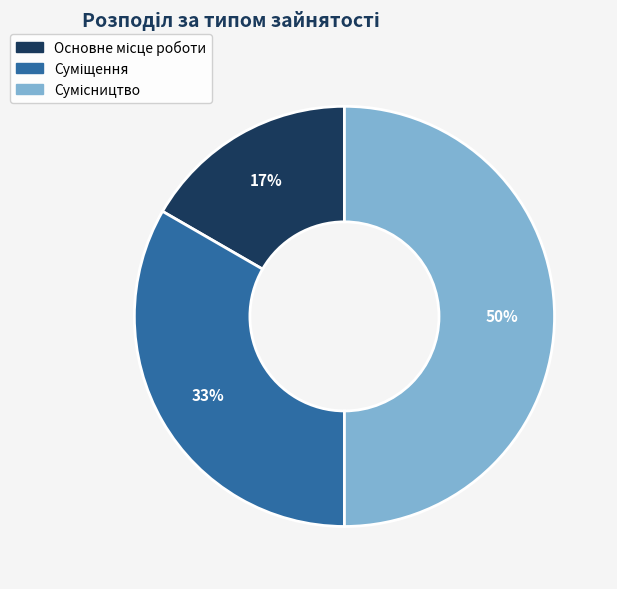

Count the number of slices in the pie.

3